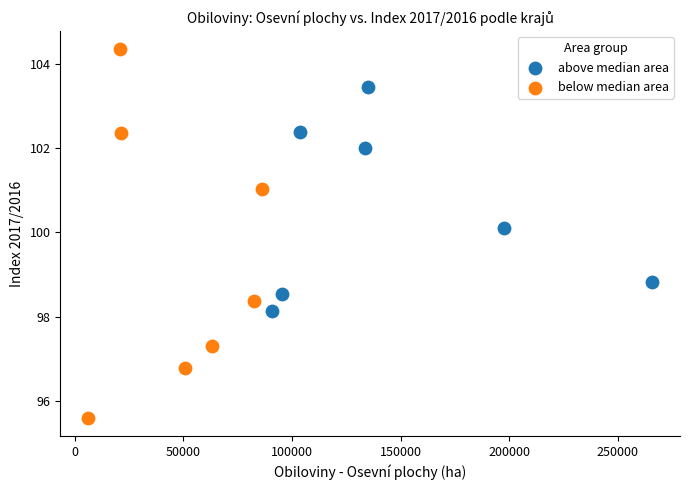

Which series has the widest spread of Y values?

below median area